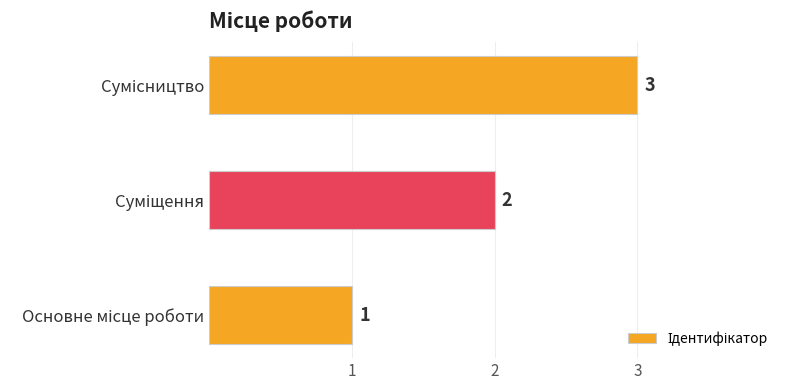

Count the values in the range 1 to 3.

3